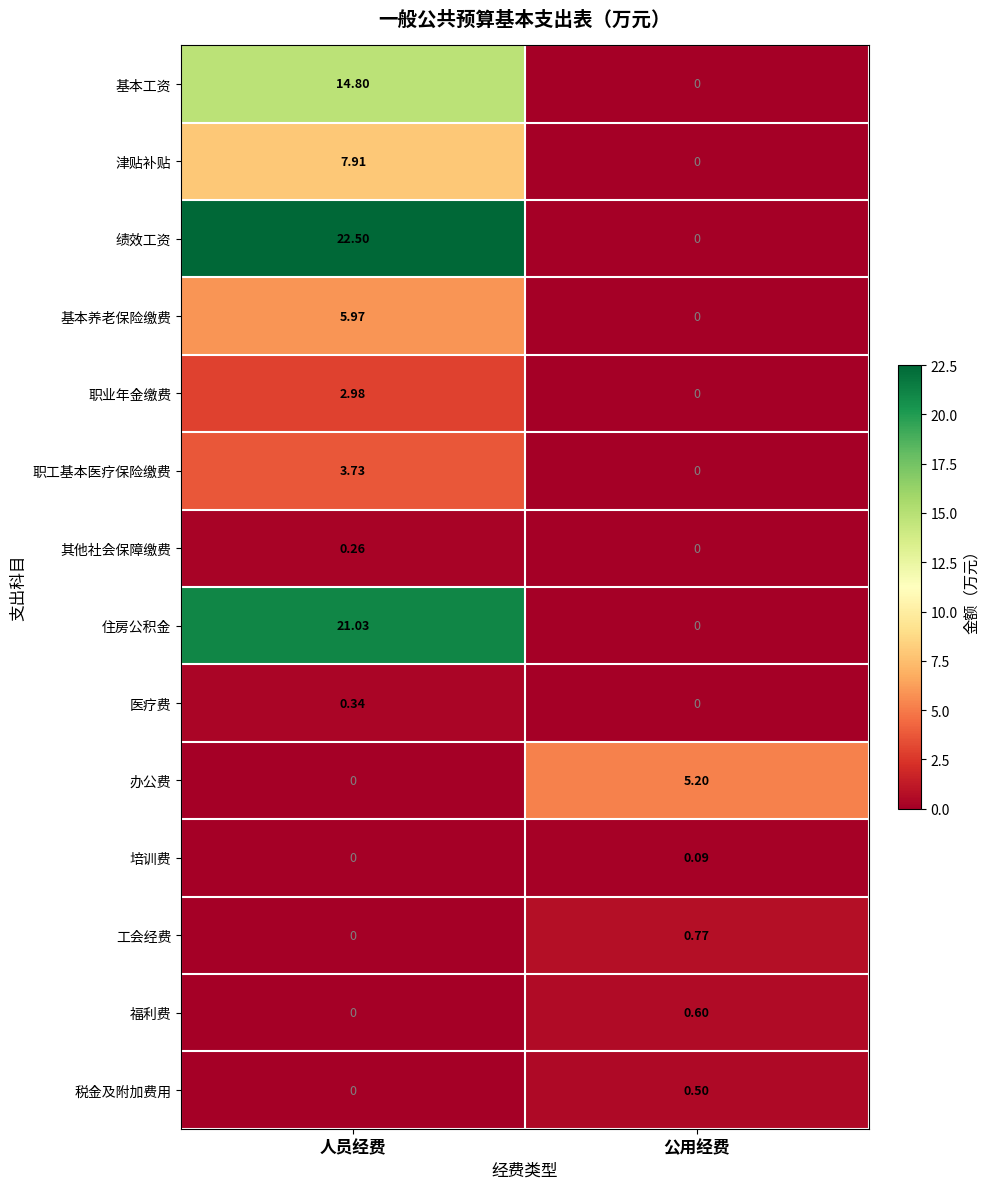

Which series has the largest total across all categories?

绩效工资